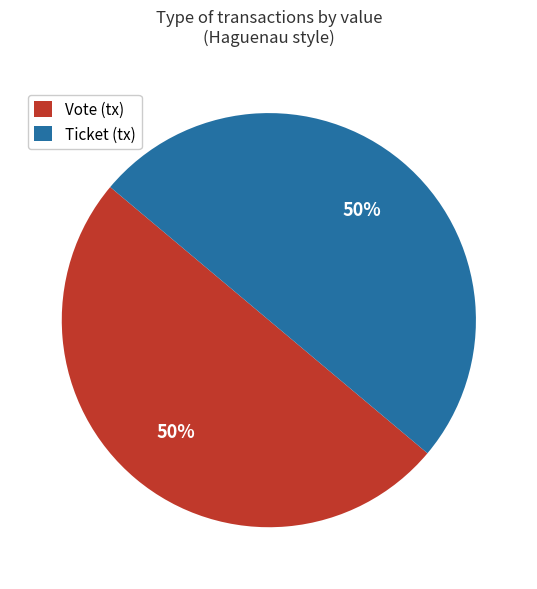

True or false: Vote accounts for 99% of the total.

False